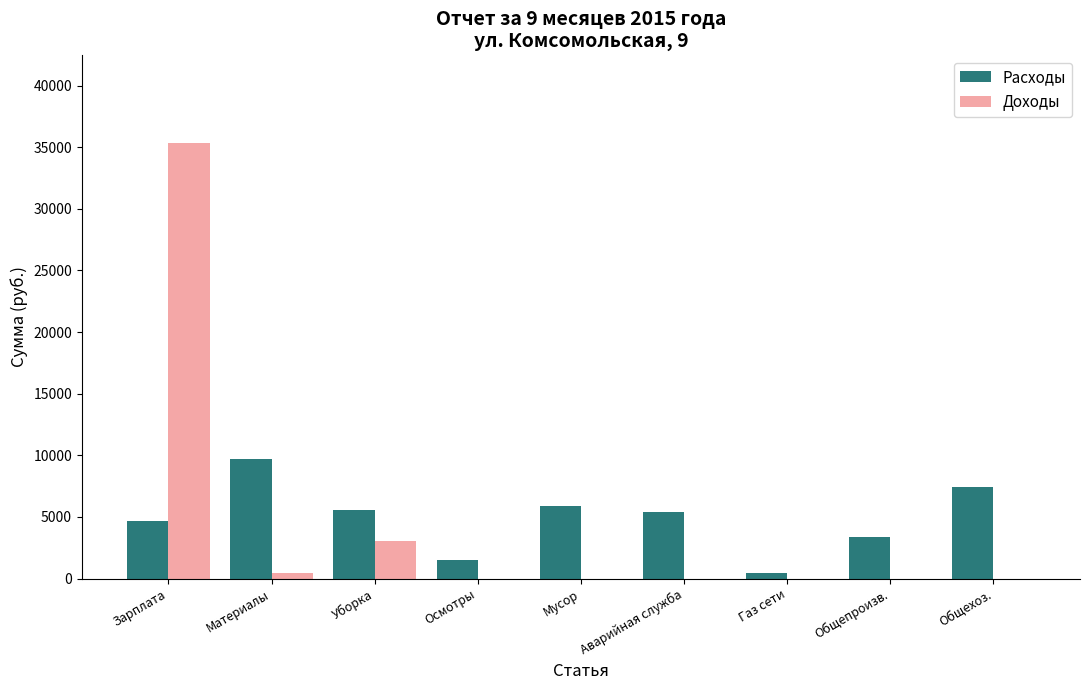

At which category is the sum across all series the highest?

Зарплата